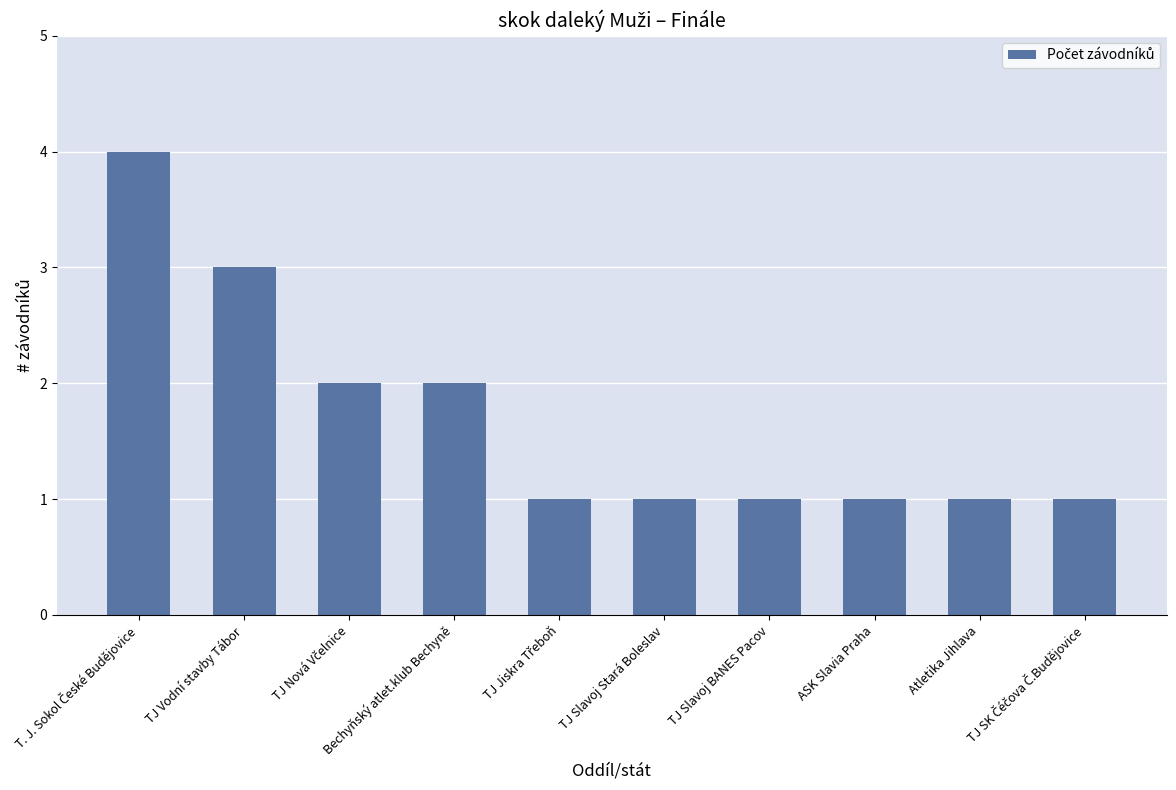

What is the value of the 6th bar from the left?

1